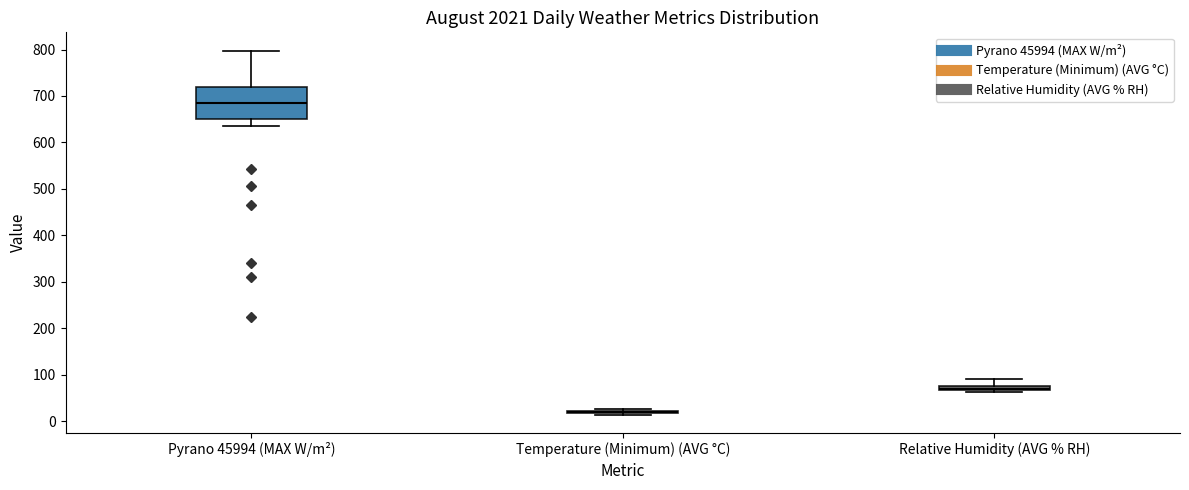

Where is the upper edge of the box for Relative Humidity (AVG % RH) on the y-axis? The values are not printed on the chart, so give them approximately, as read against the axis.

80